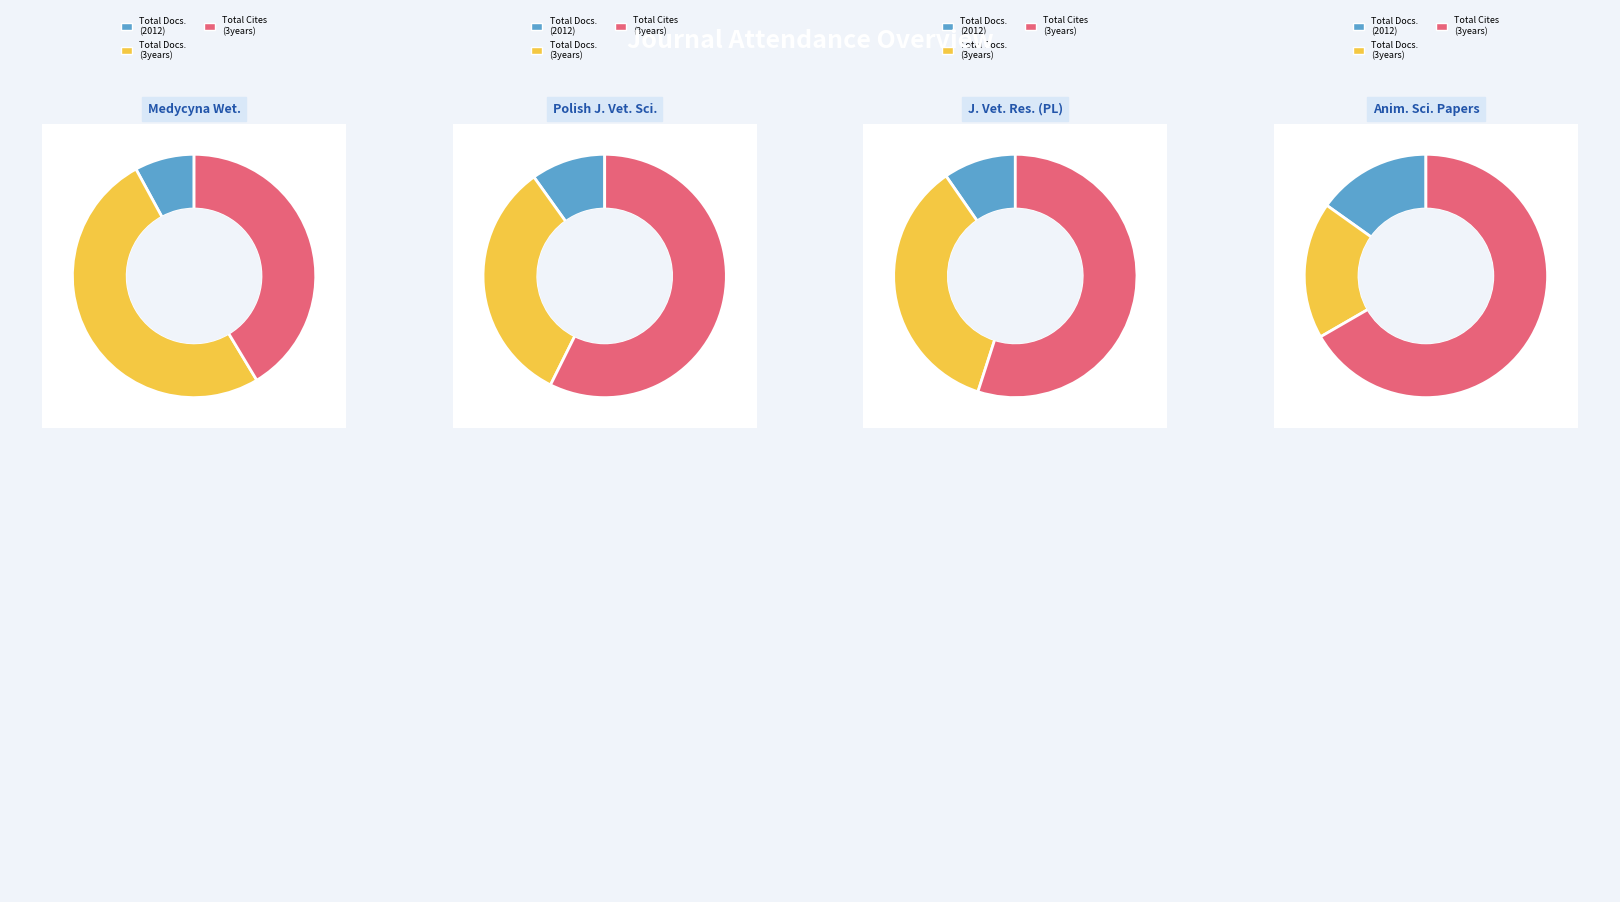

Which series has the widest spread of values?

Total Docs. (3years)